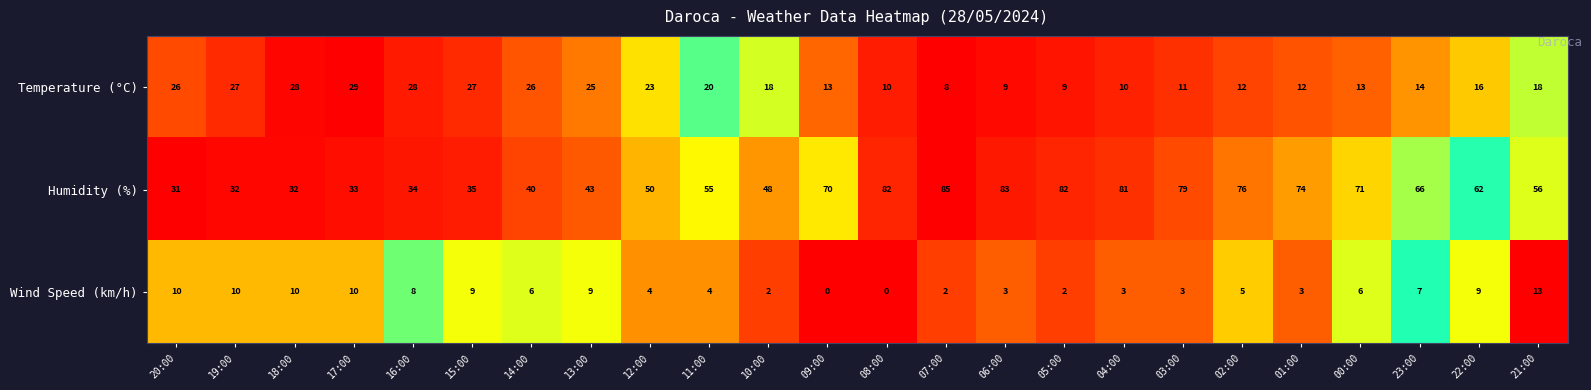

Is it true that Wind Speed (km/h) equals 15 at 18:00?

False